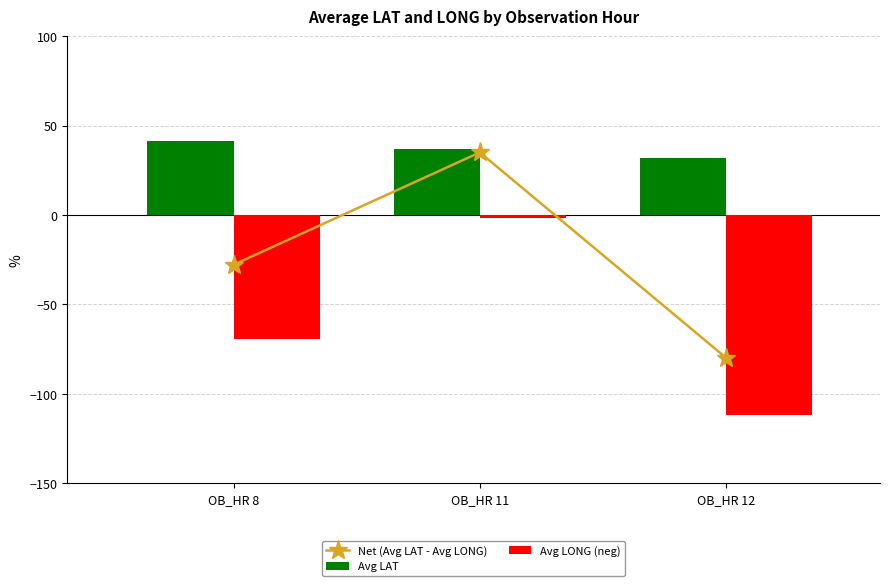

Which series has the widest spread of values?

Net (Avg LAT - Avg LONG)